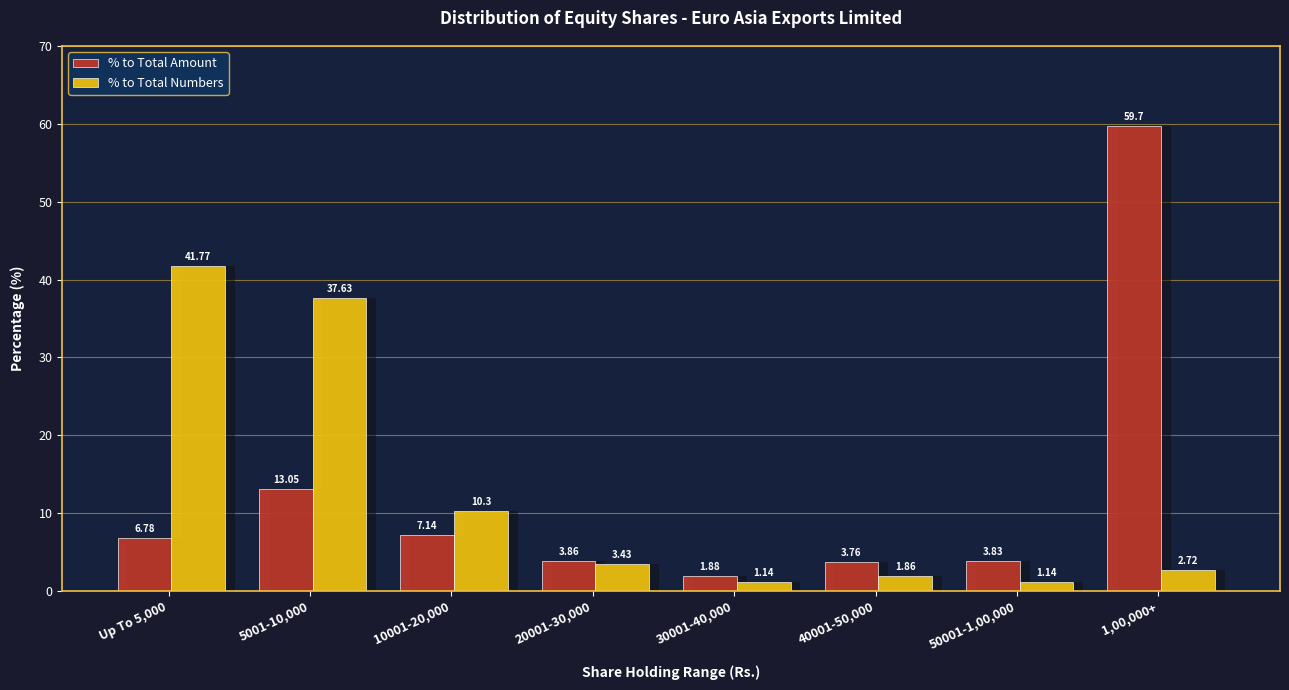

What is the label of the 1st bar from the right?

1,00,000+